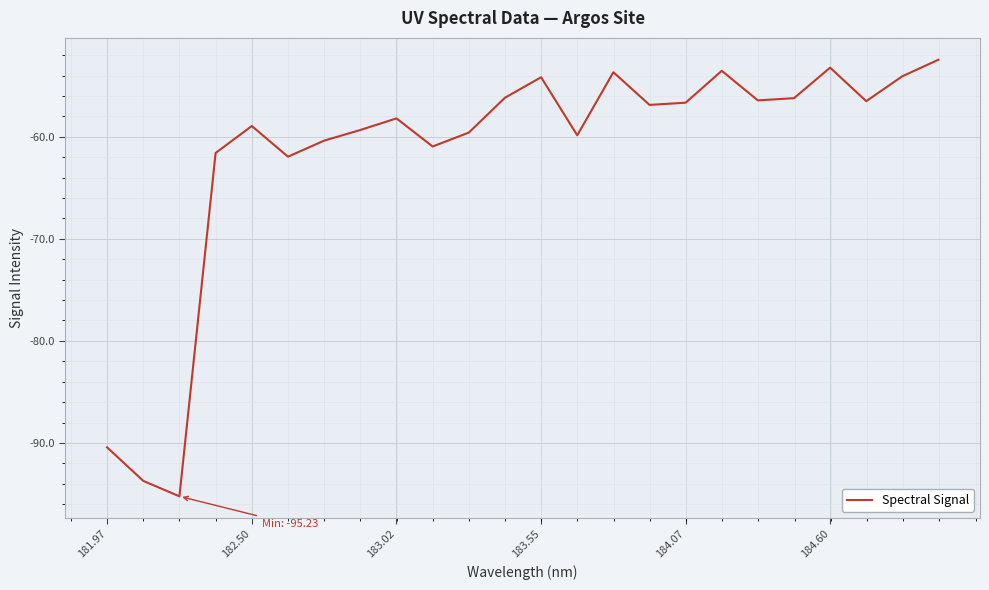

What is the difference between the maximum and minimum values?

42.8